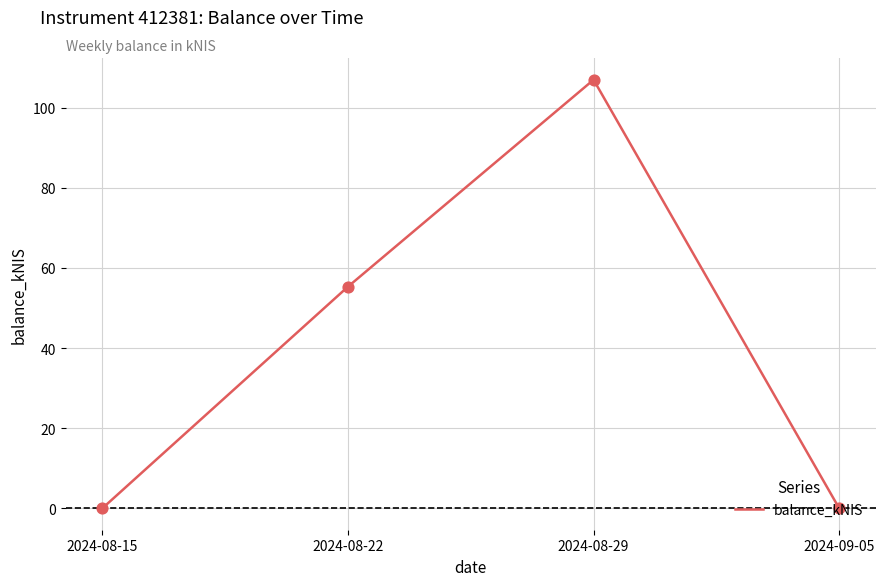

Approximately how many times larger is the value at 2024-08-22 compared to 2024-08-29?

0.5